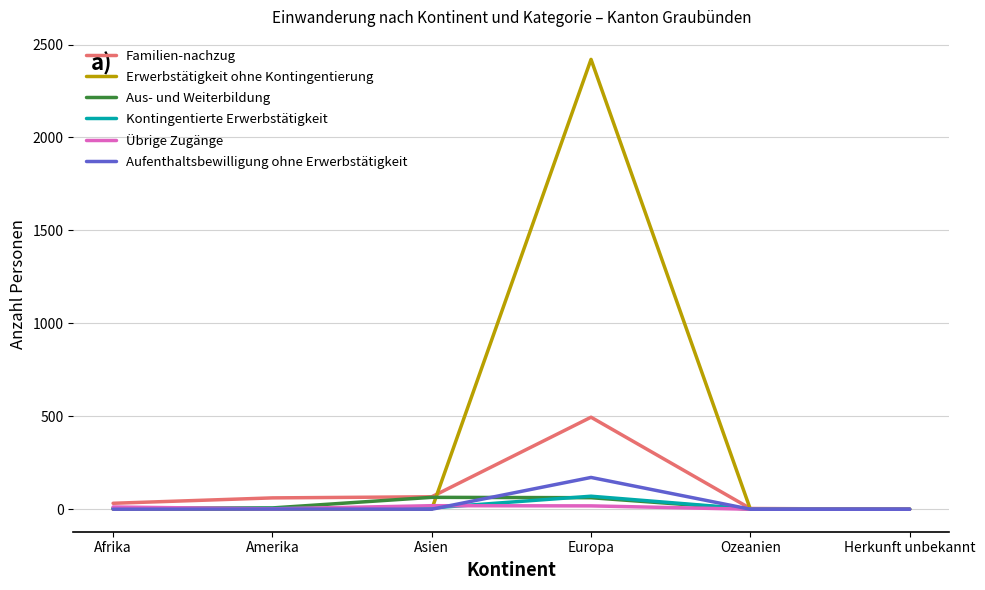

What are all the series names shown in the legend?

Familien-nachzug, Erwerbstätigkeit ohne Kontingentierung, Aus- und Weiterbildung, Kontingentierte Erwerbstätigkeit, Übrige Zugänge, Aufenthaltsbewilligung ohne Erwerbstätigkeit